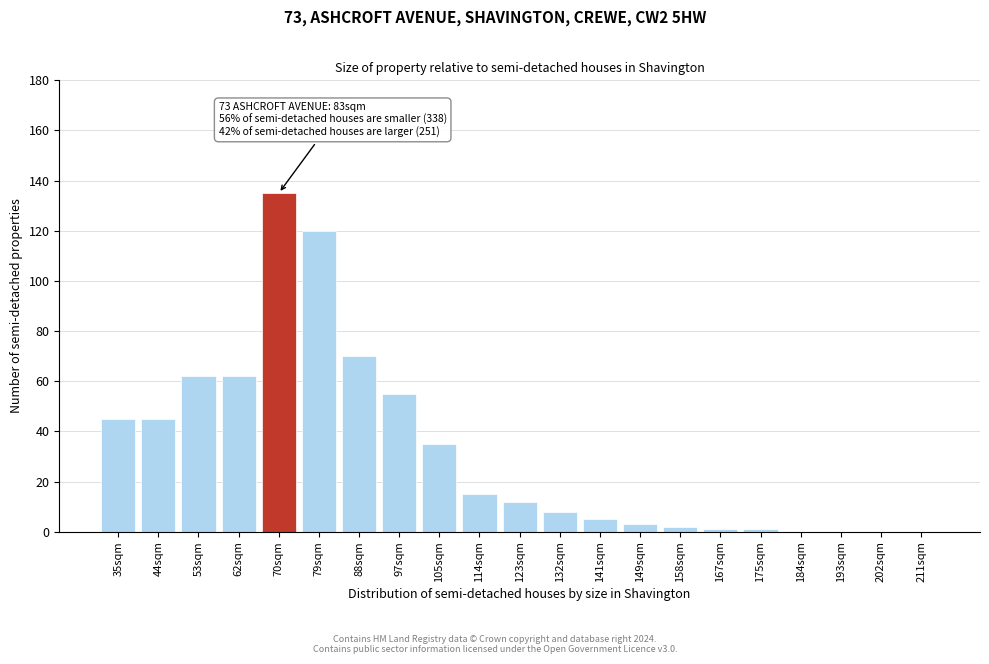

Reading left to right, extract all data points from this chart.

35sqm=45	44sqm=45	53sqm=62	62sqm=62	70sqm=135	79sqm=120	88sqm=70	97sqm=55	105sqm=35	114sqm=15	123sqm=12	132sqm=8	141sqm=5	149sqm=3	158sqm=2	167sqm=1	175sqm=1	184sqm=0	193sqm=0	202sqm=0	211sqm=0